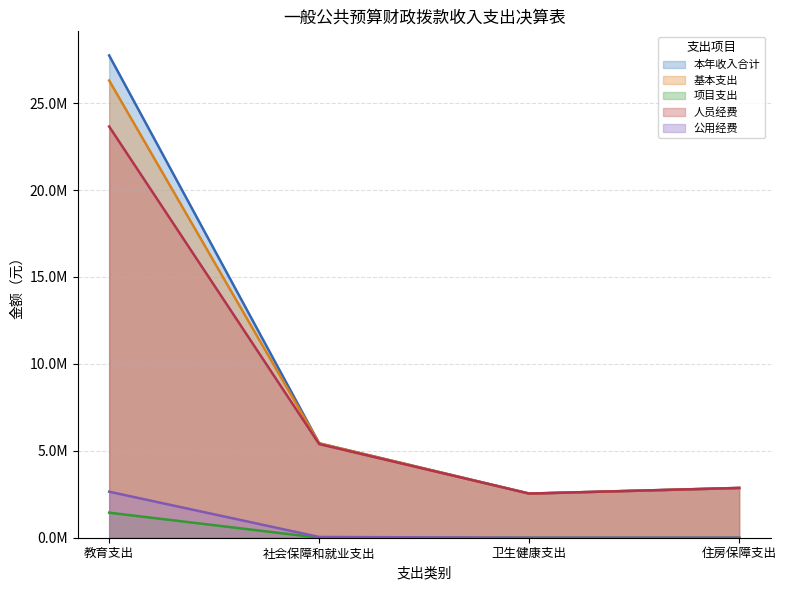

In 人员经费, how many points are lower than both neighbors (excluding endpoints)?

1